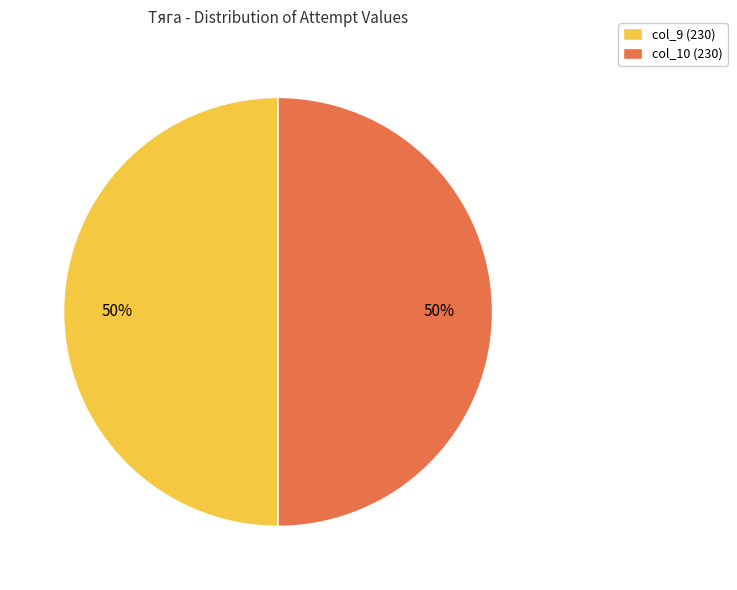

Do col_9 (230) and col_10 (230) together represent more than half of the pie?

Yes